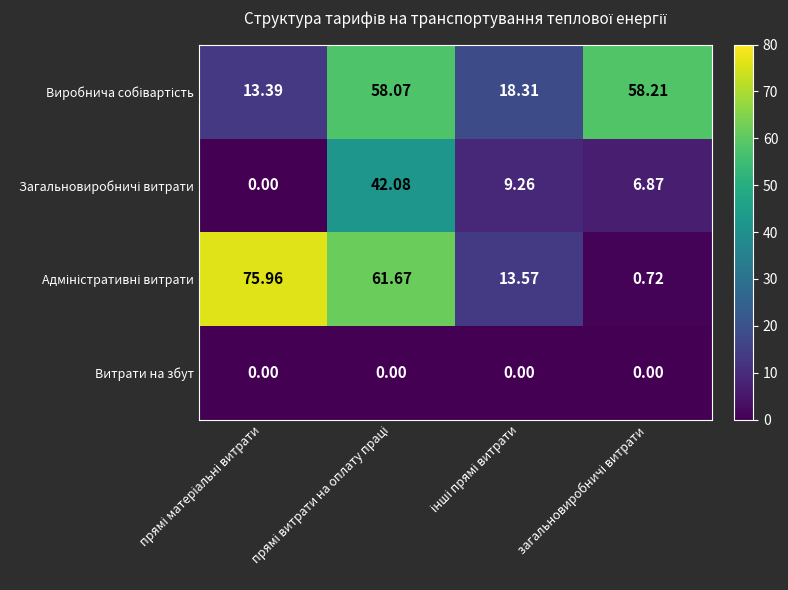

How many series are shown in this chart?

4